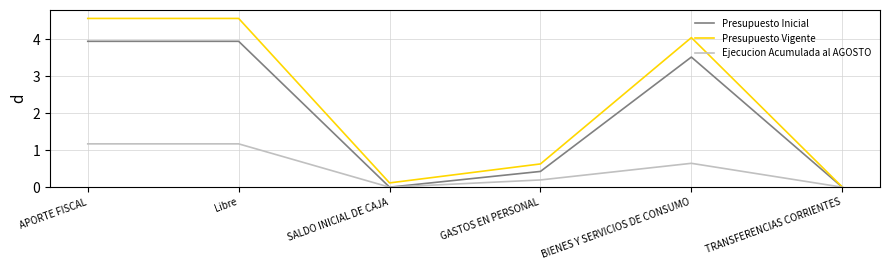

List the series in order of their peak value, highest first.

Presupuesto Vigente, Presupuesto Inicial, Ejecucion Acumulada al AGOSTO